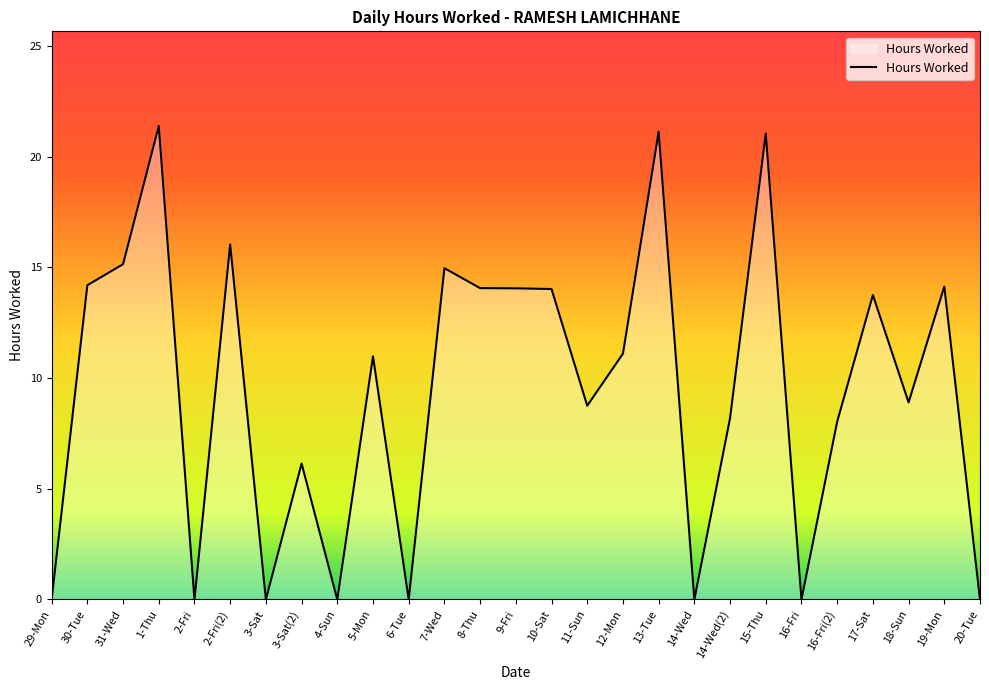

What is the difference between the maximum and minimum values?

21.4